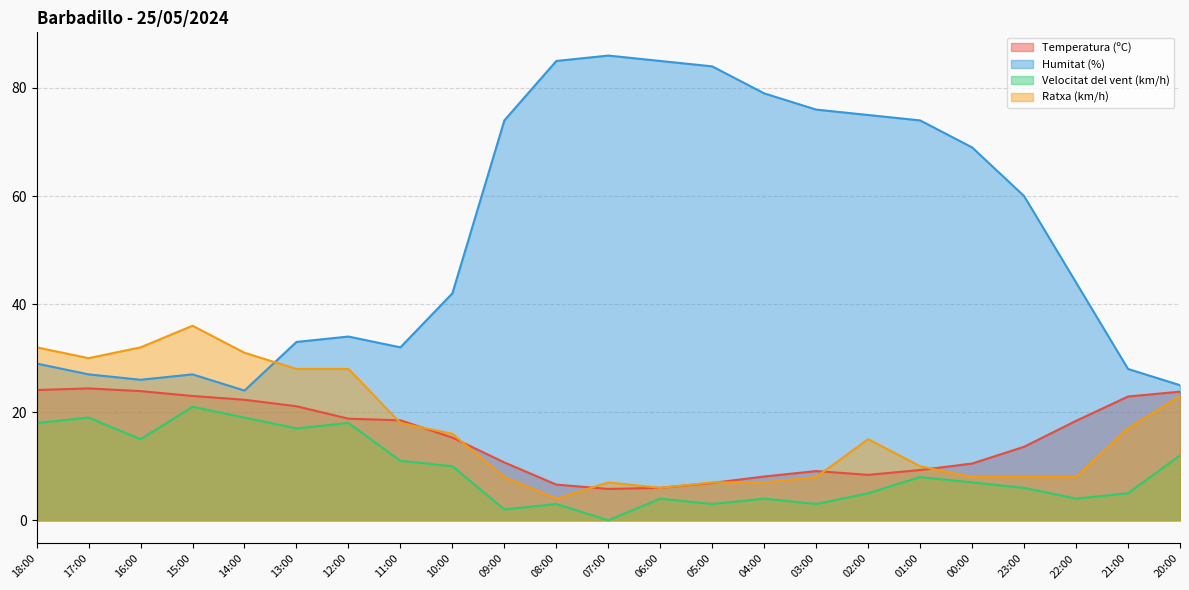

True or false: Humitat (%) has a value of 25.0 at 20:00.

True